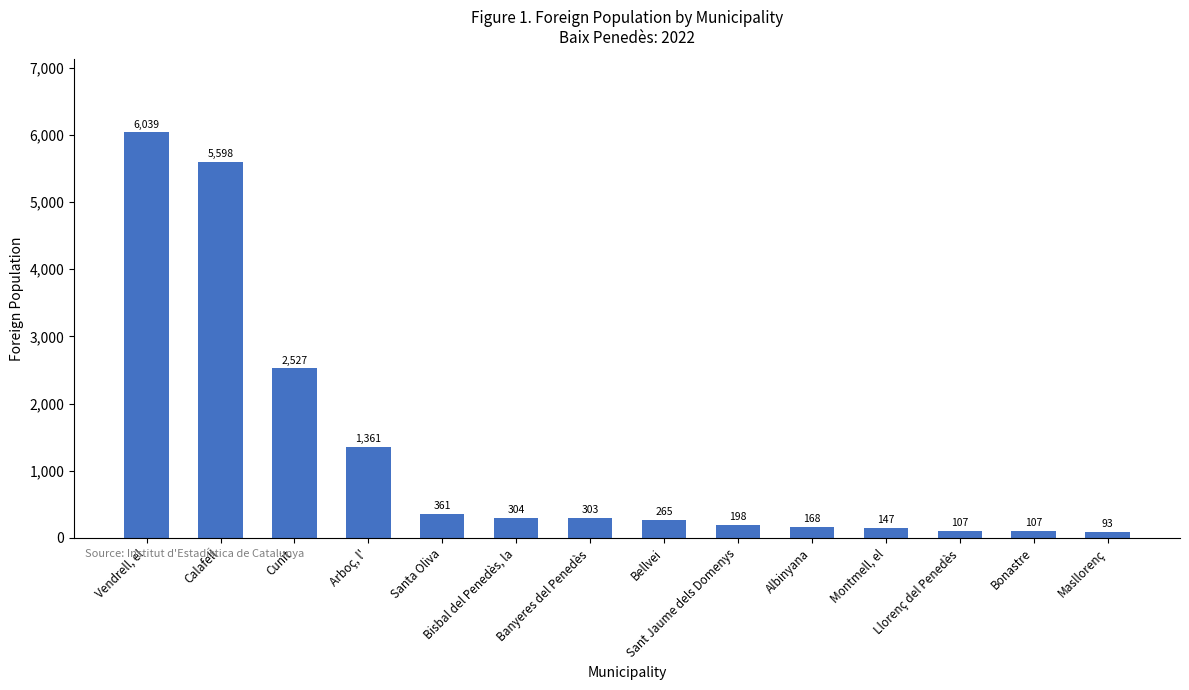

The chart shows a value of 361 at Santa Oliva. True or false?

True